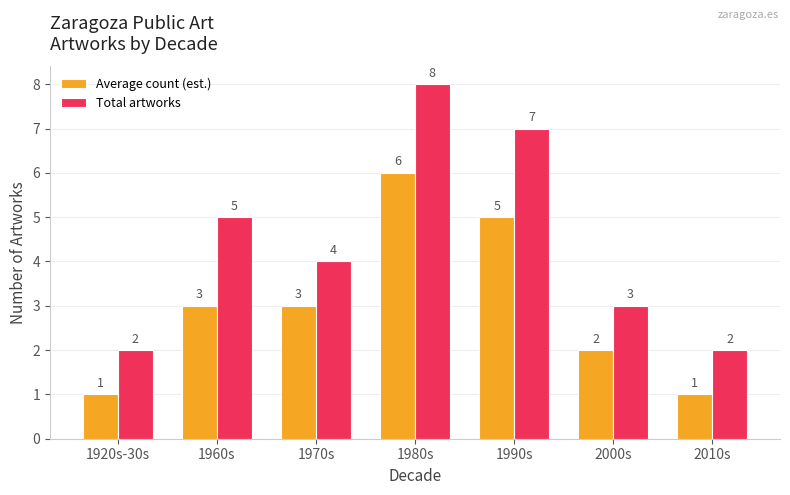

How many distinct data groups are displayed?

2